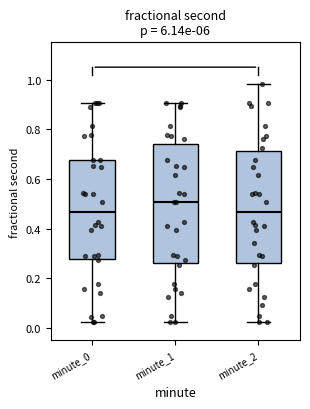

Reading left to right, read every box against the y-axis: the position of its median line, the range the box covers, and the ends of its whiskers. The values are not printed on the chart, so give them approximately, as read against the axis.

minute_0: median 0.46, box 0.28 to 0.68, whiskers 0.02 to 0.90
minute_1: median 0.50, box 0.26 to 0.74, whiskers 0.02 to 0.90
minute_2: median 0.46, box 0.26 to 0.72, whiskers 0.02 to 0.98